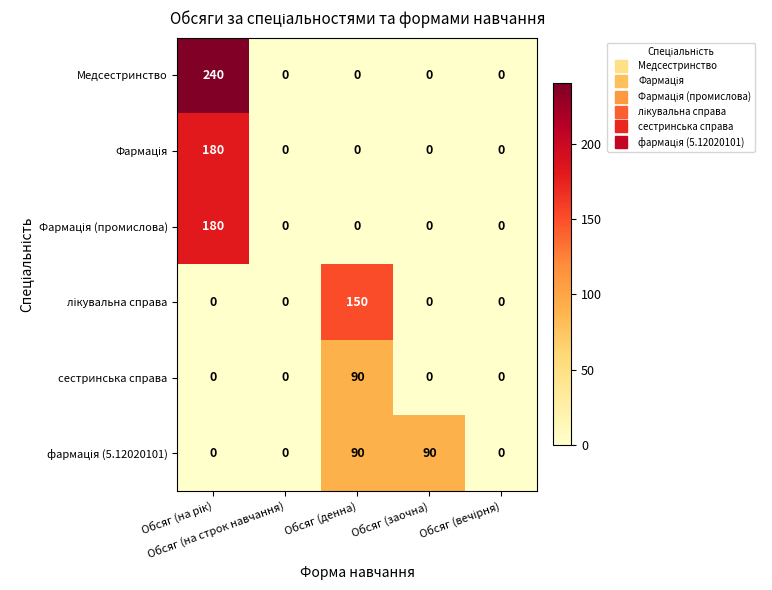

Which series has the largest total across all categories?

Медсестринство